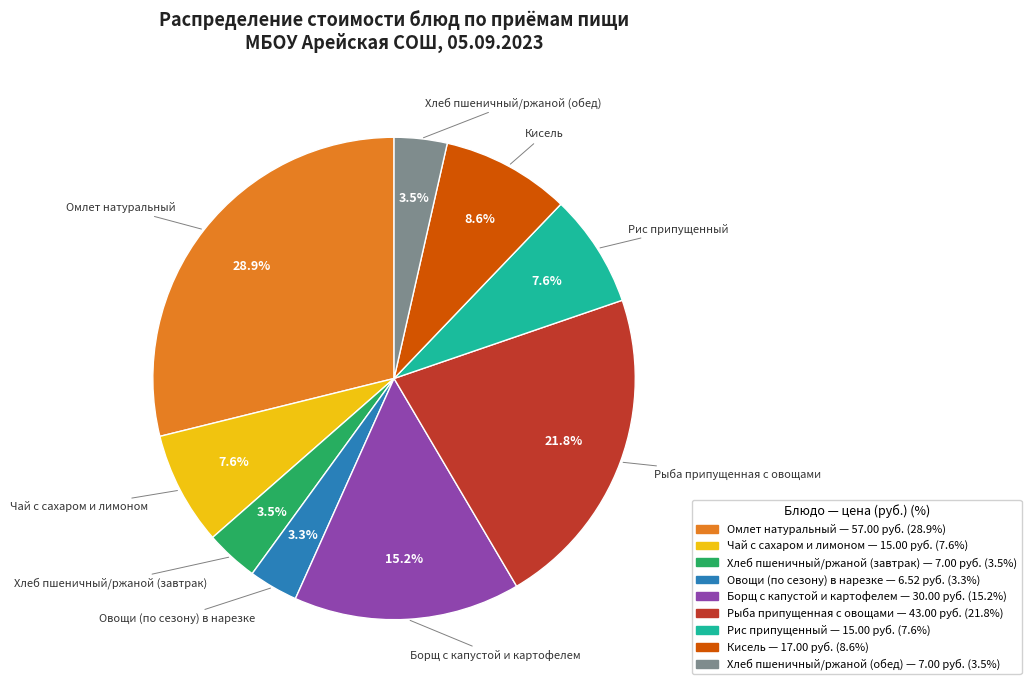

Does Хлеб пшеничный/ржаной (обед) account for over 50% of the chart?

No